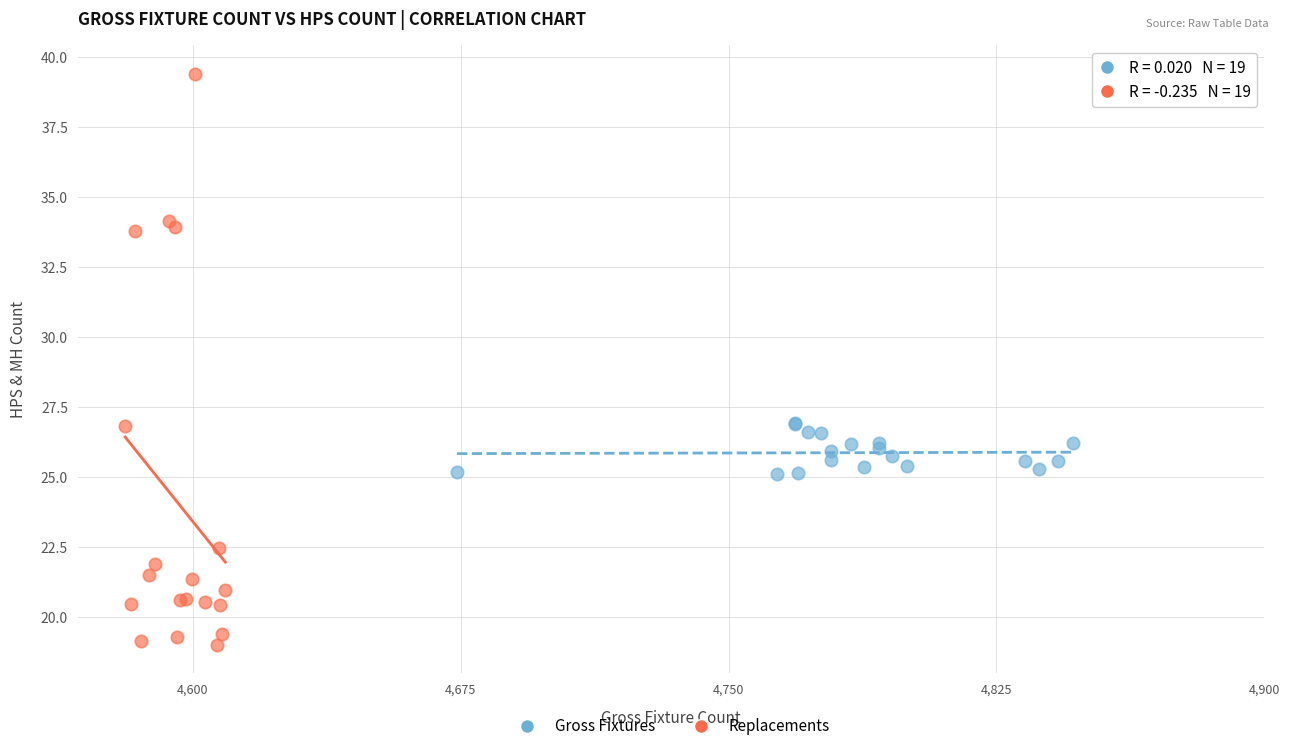

Which series contains the highest Y value?

Replacements